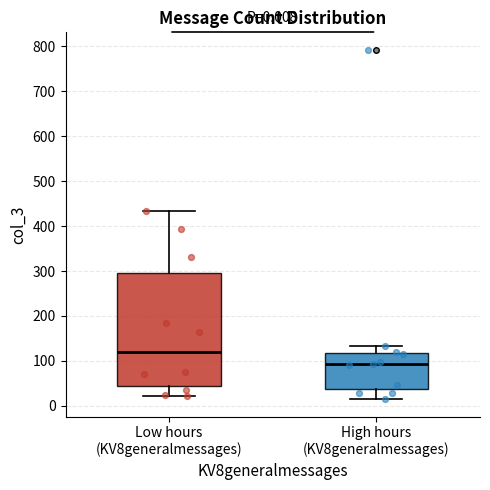

Which box's median line is the highest?

Low hours (KV8generalmessages)